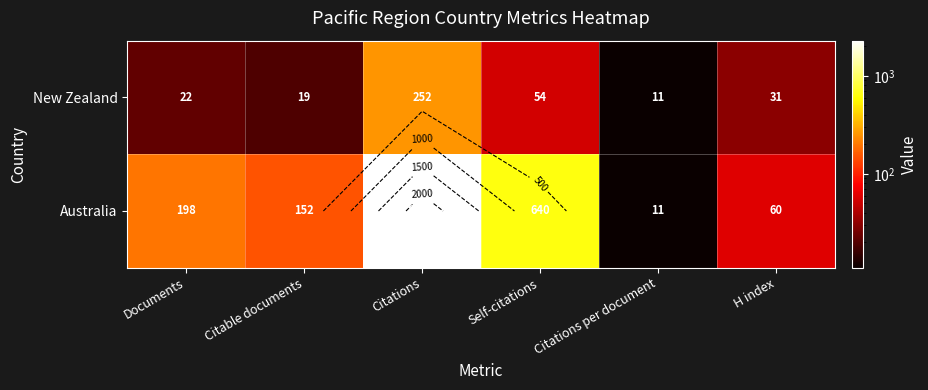

At which label does New Zealand first exceed 31?

Citations